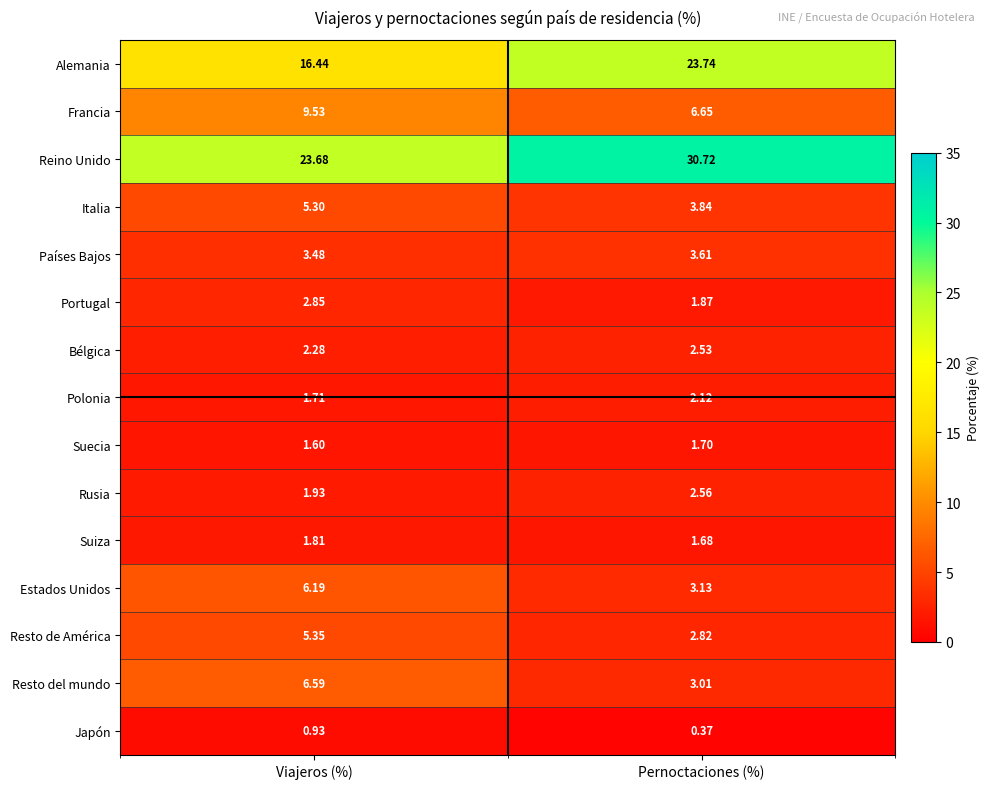

Which series has the widest spread of values?

Alemania